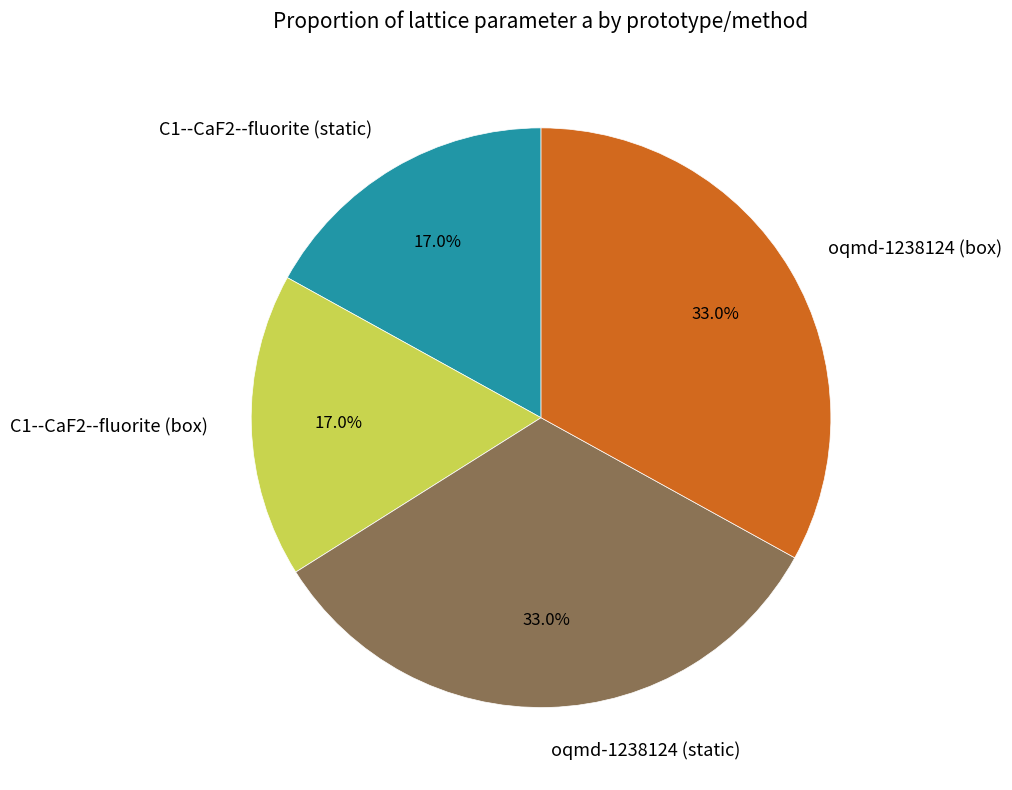

Does oqmd-1238124 (box) represent more than half of the total?

No